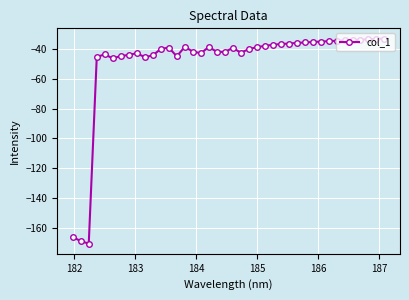

True or false: there are more than 0 points higher than both neighbors.

True